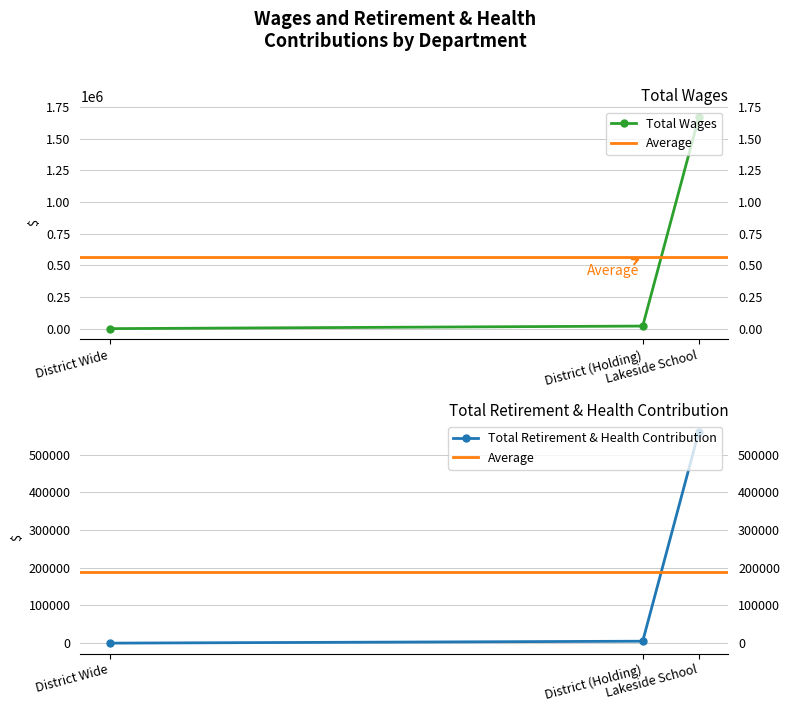

At District Wide, list the series in order from smallest to largest.

Total Retirement & Health Contribution, Total Wages